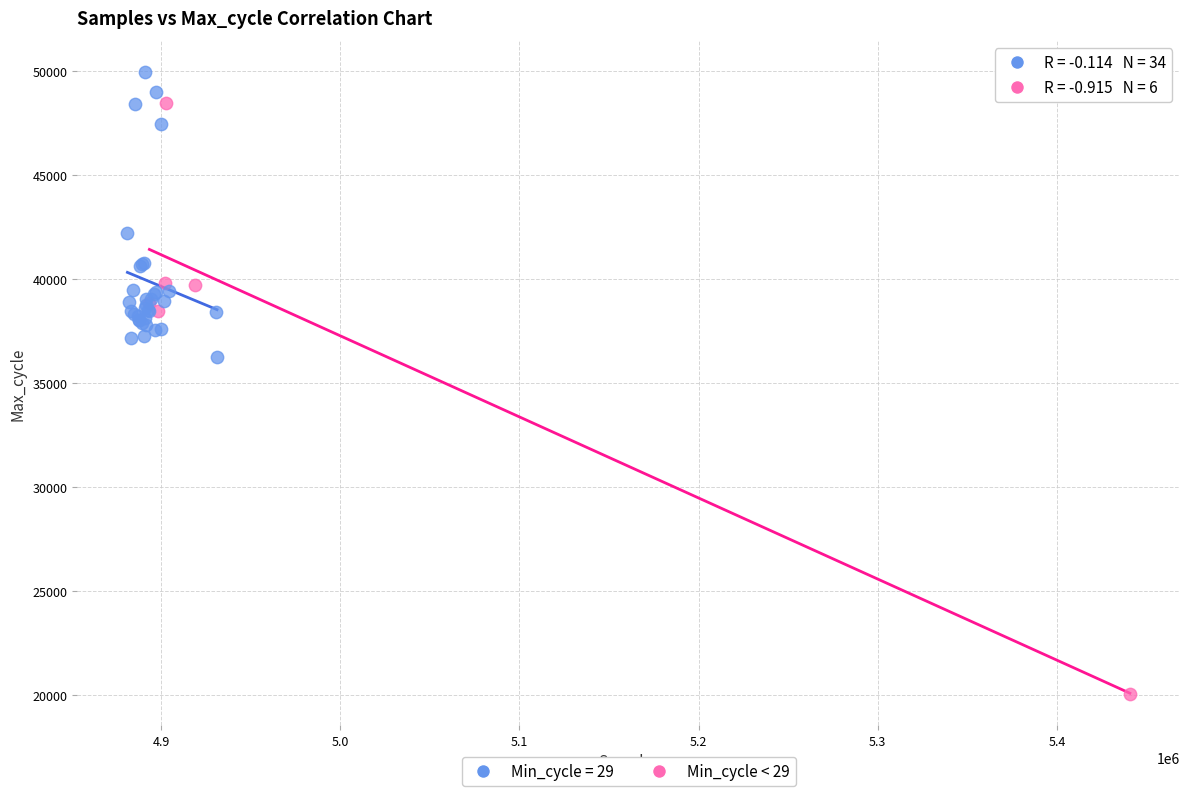

Which series contains the highest Y value?

Min_cycle = 29